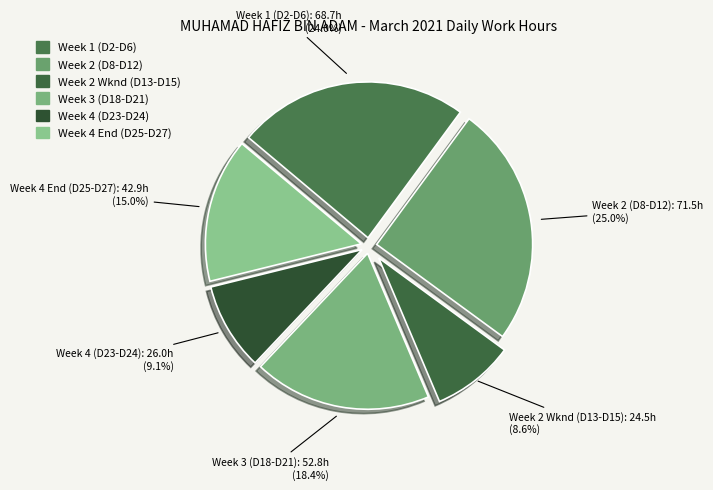

Count the number of slices in the pie.

6